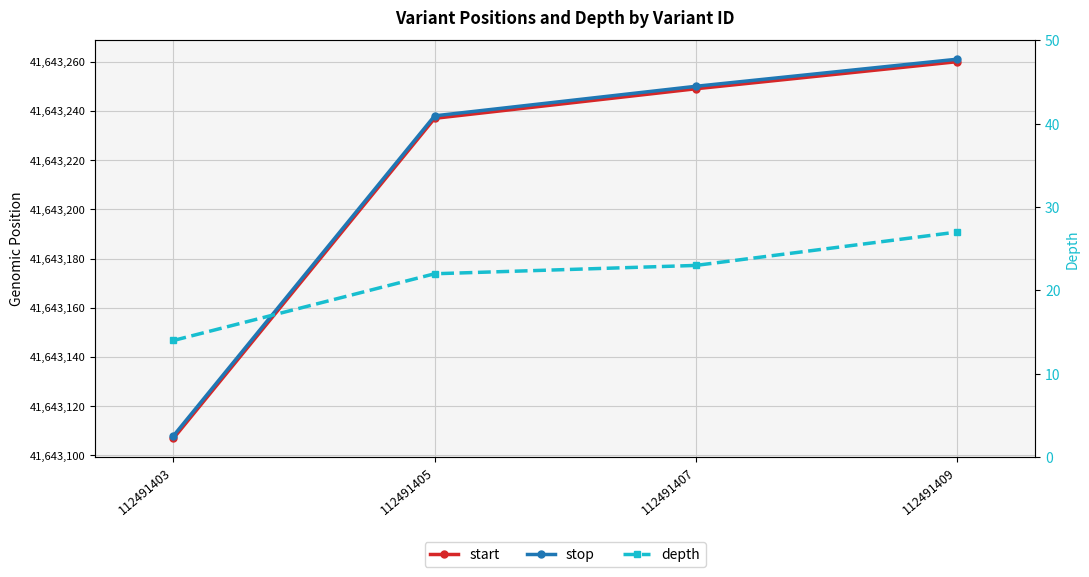

Is it true that stop equals 41643261 at 112491409?

True